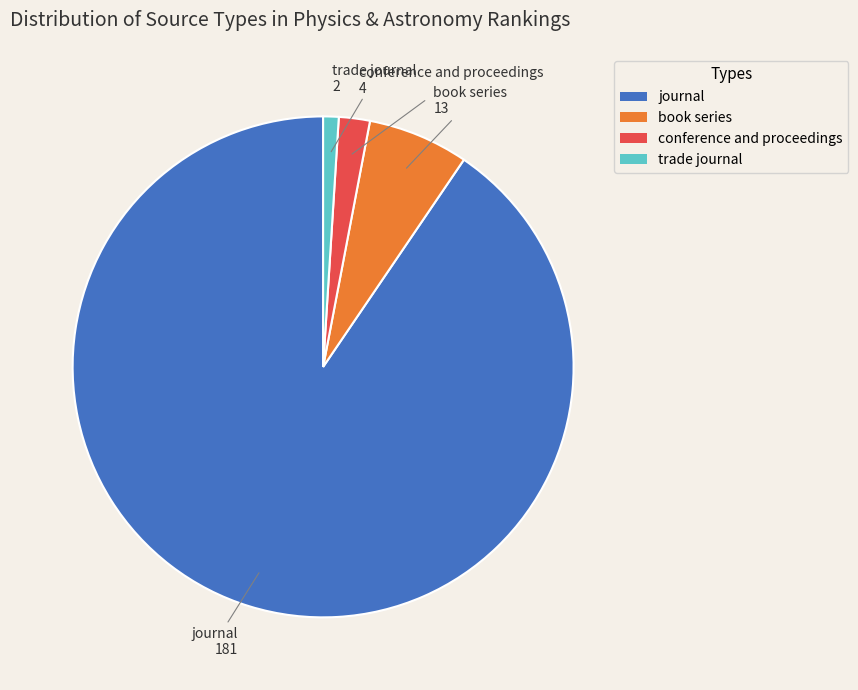

Which has a higher value, trade journal or book series?

book series